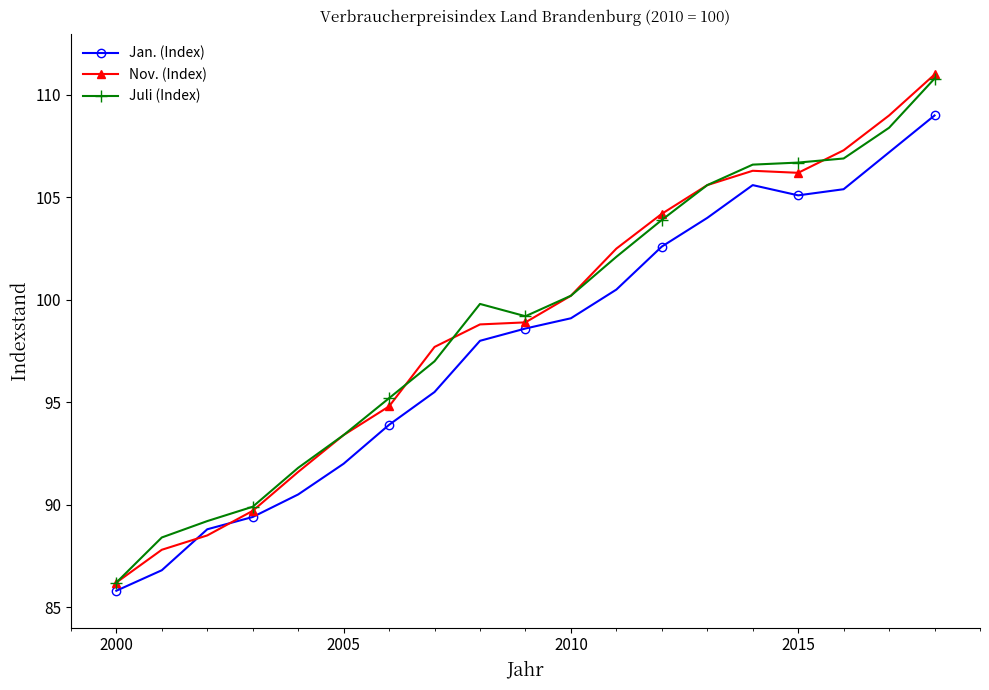

What is the lowest value of the Jan. (Index) series?

85.8